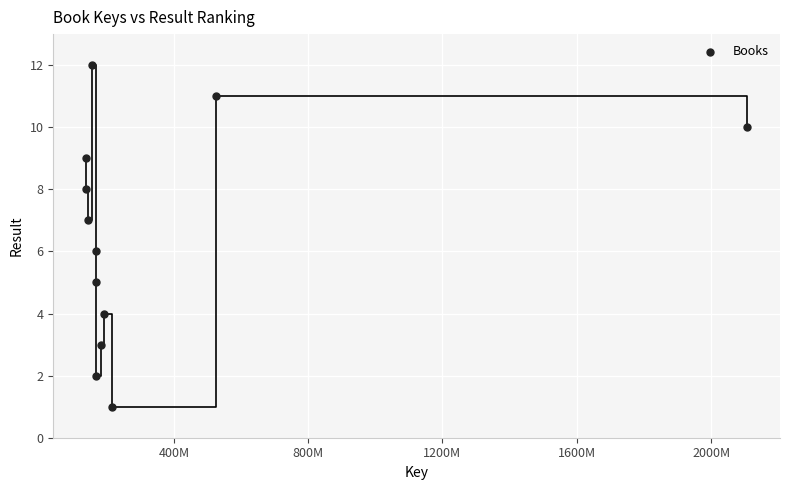

What is the range of Y values (max minus min)?

11